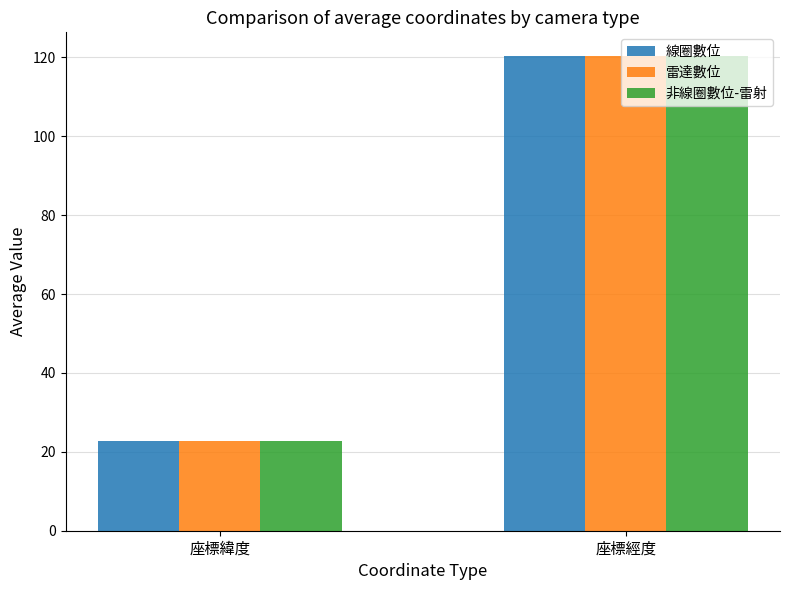

At which label does 非線圈數位-雷射 first exceed 120?

座標經度